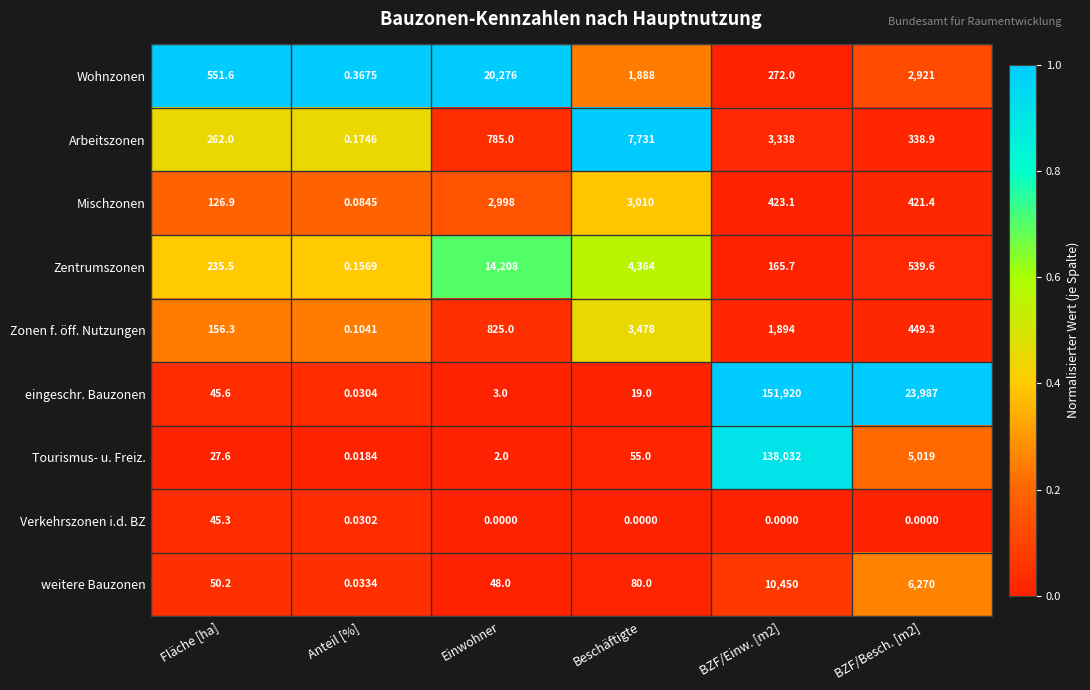

Rank the series by their maximum value, from lowest to highest.

Verkehrszonen i.d. BZ, Mischzonen, Zonen f. öff. Nutzungen, Arbeitszonen, weitere Bauzonen, Zentrumszonen, Wohnzonen, Tourismus- u. Freiz., eingeschr. Bauzonen